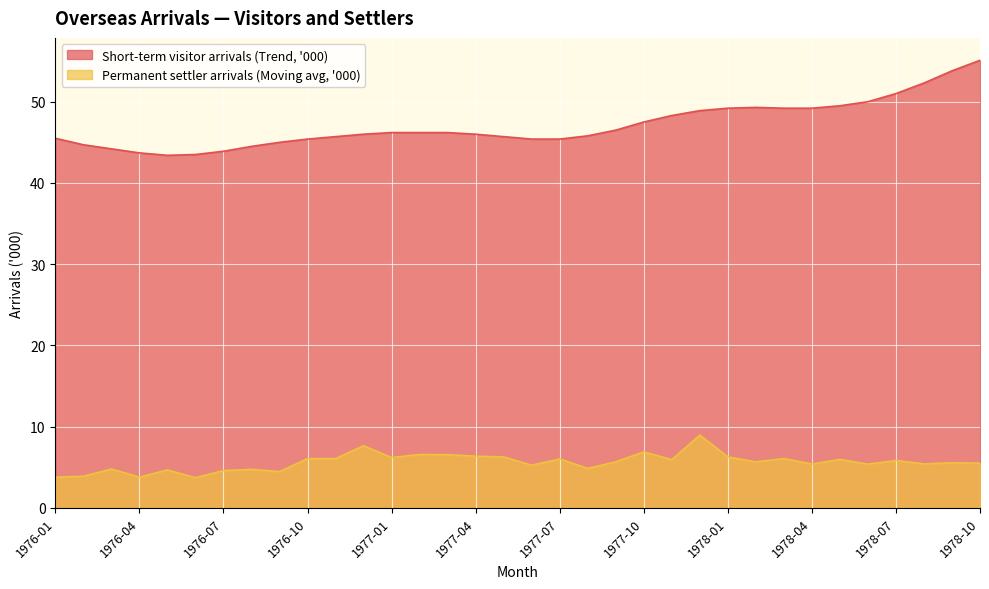

At which label does Permanent settler arrivals (Moving avg, '000) reach its minimum?

1976-06